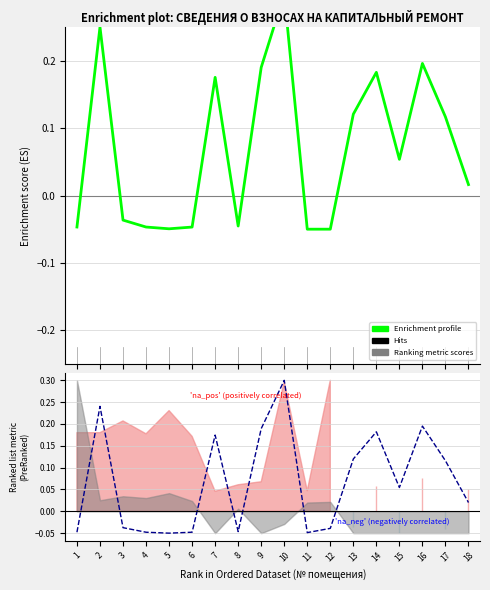

How many lines are shown in the chart?

2